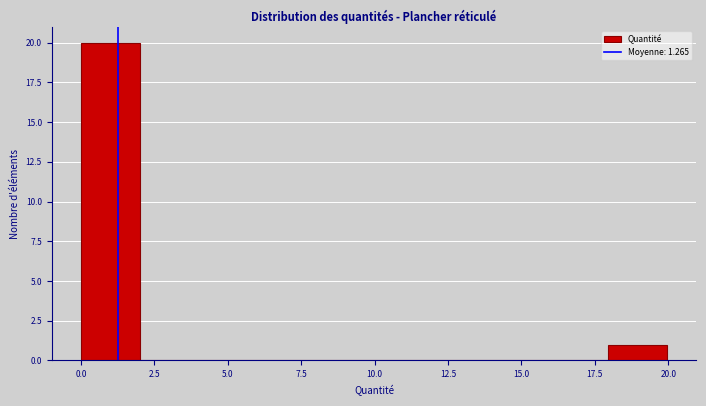

Around what value on the x-axis is the tallest bar? Give the approximate position of its centre, as read against the axis.

1.0